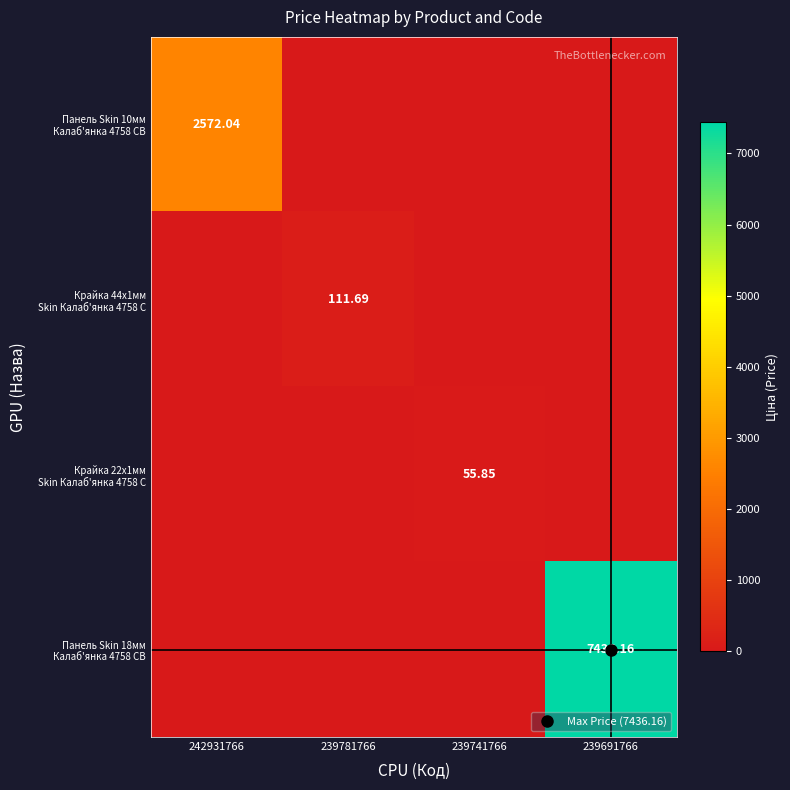

True or false: Крайка 22x1мм Skin Калаб'янка 4758 C has a value of 0.0 at 239691766.

True